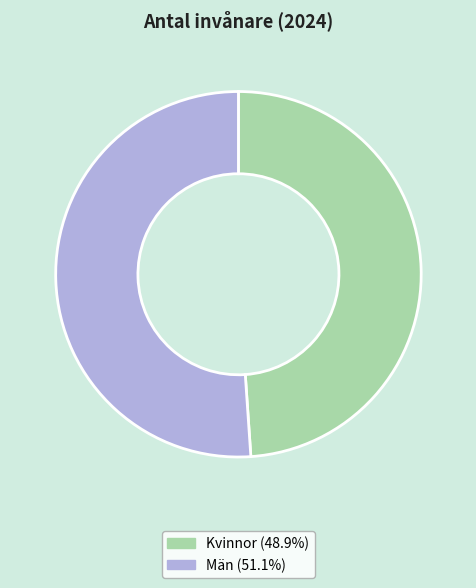

Approximately how many times larger is the value at Män compared to Kvinnor?

1.0